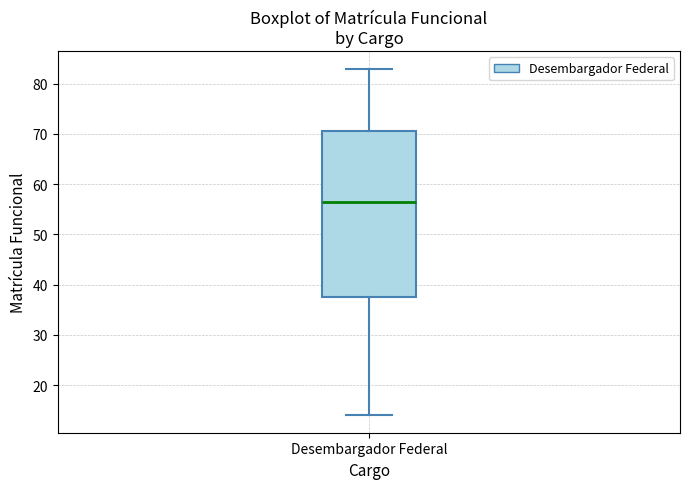

Where is the upper edge of the box for Desembargador Federal on the y-axis? The values are not printed on the chart, so give them approximately, as read against the axis.

71